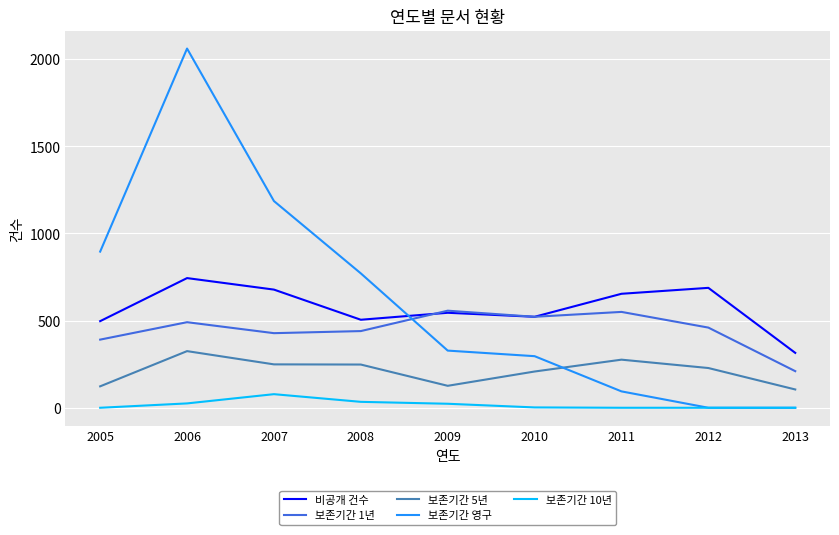

True or false: 보존기간 10년 and 보존기간 5년 intersect in this chart.

False